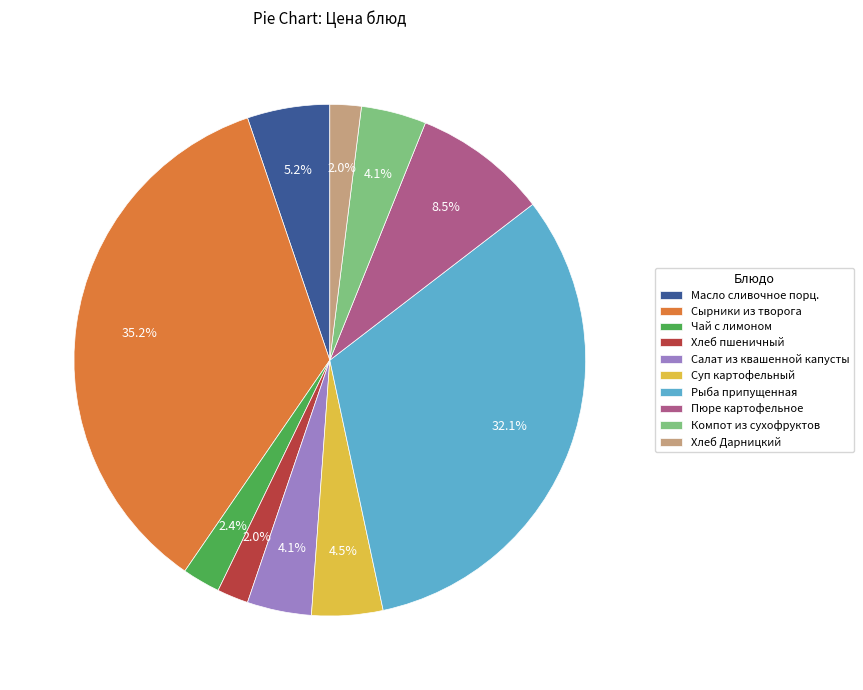

To the nearest percent, what portion does Масло сливочное порц. represent?

5%